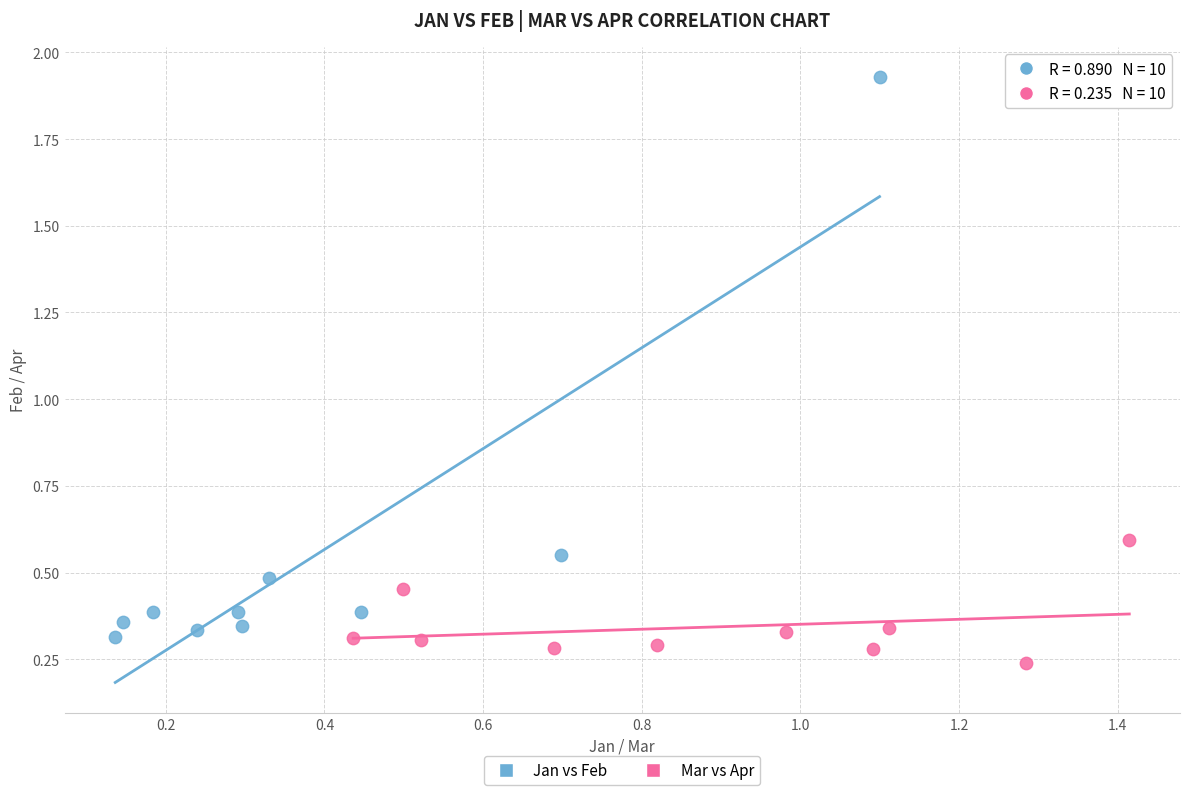

Which series reaches the maximum Y coordinate?

Jan vs Feb